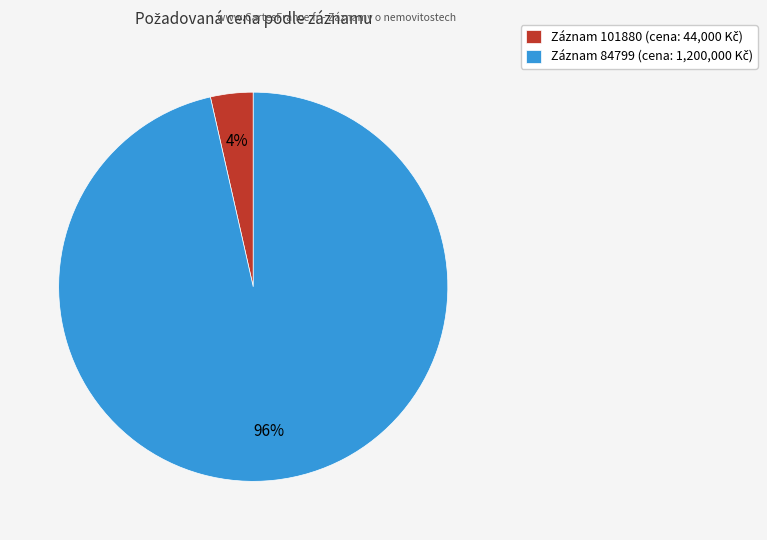

Does any single category account for the majority?

Yes